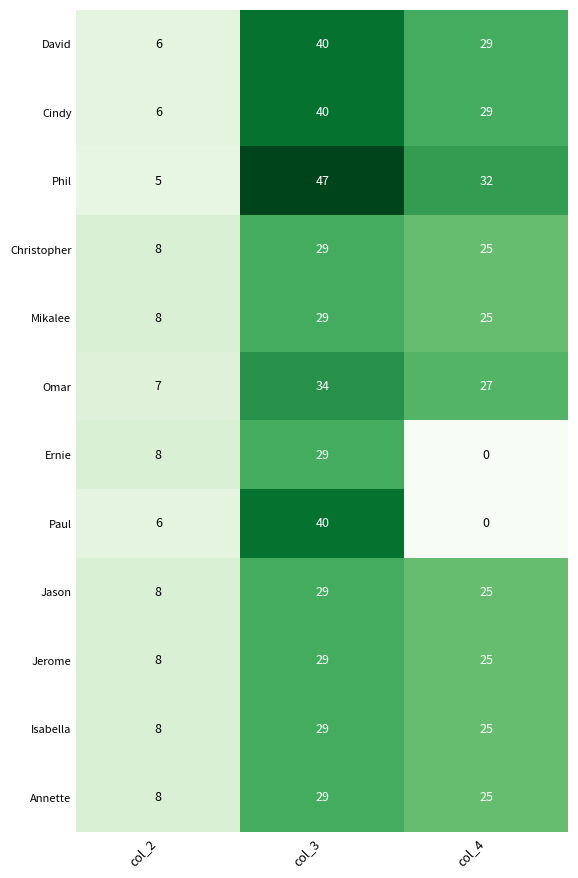

Rank the categories by Phil value from lowest to highest.

col_2, col_4, col_3